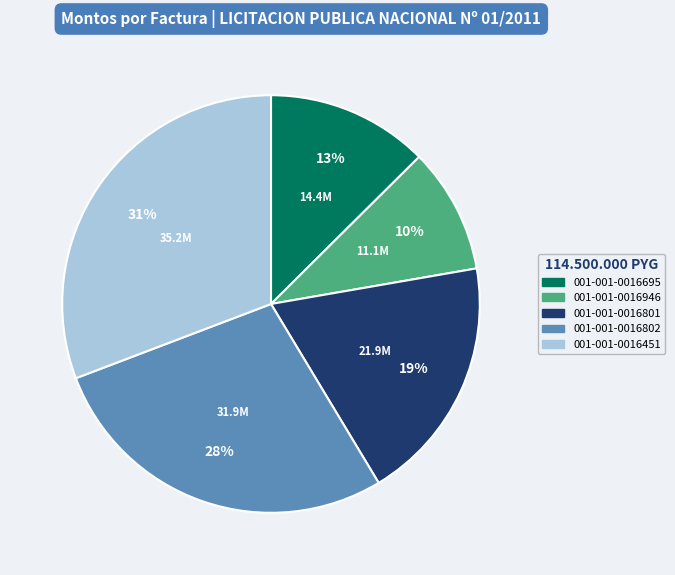

What is the smallest slice in the pie chart?

001-001-0016946